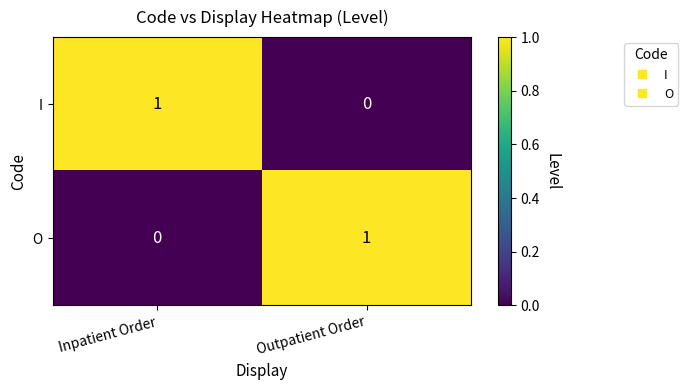

Where is O nearest to the value 0?

Inpatient Order